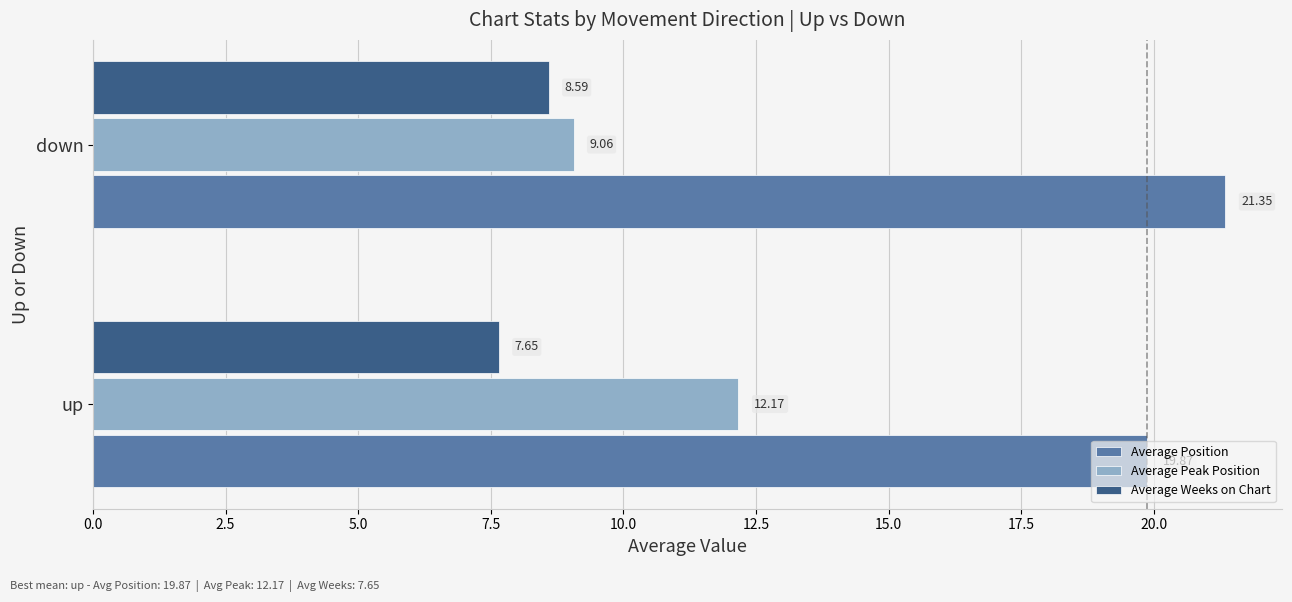

What is the difference between the maximum and minimum values in the Average Weeks on Chart series?

0.9